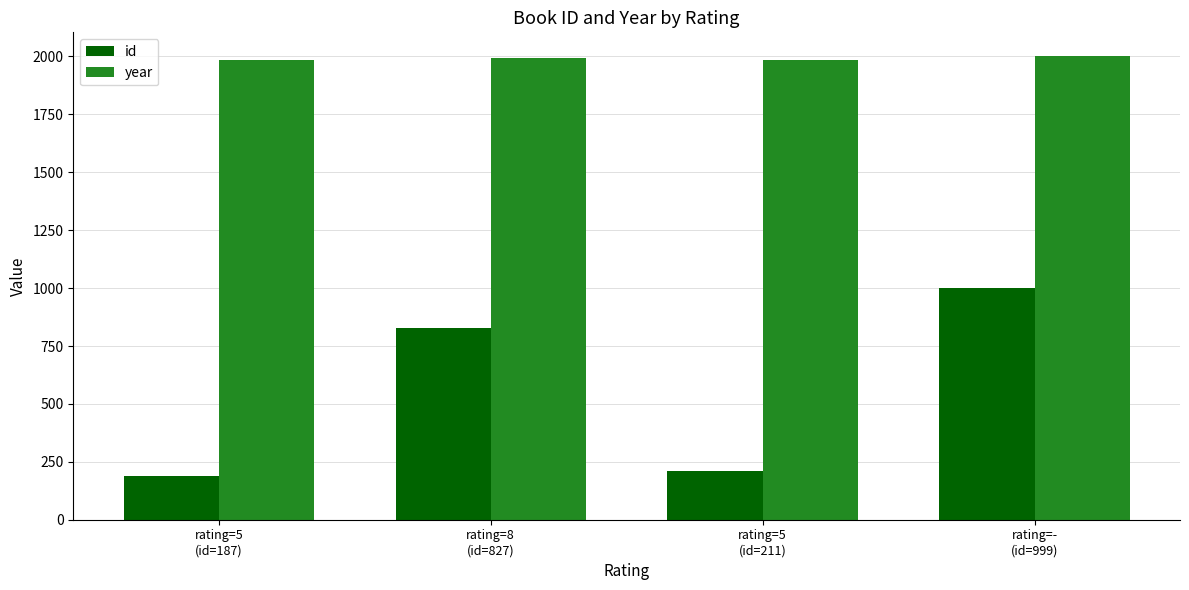

Which series has the largest range (max minus min)?

id